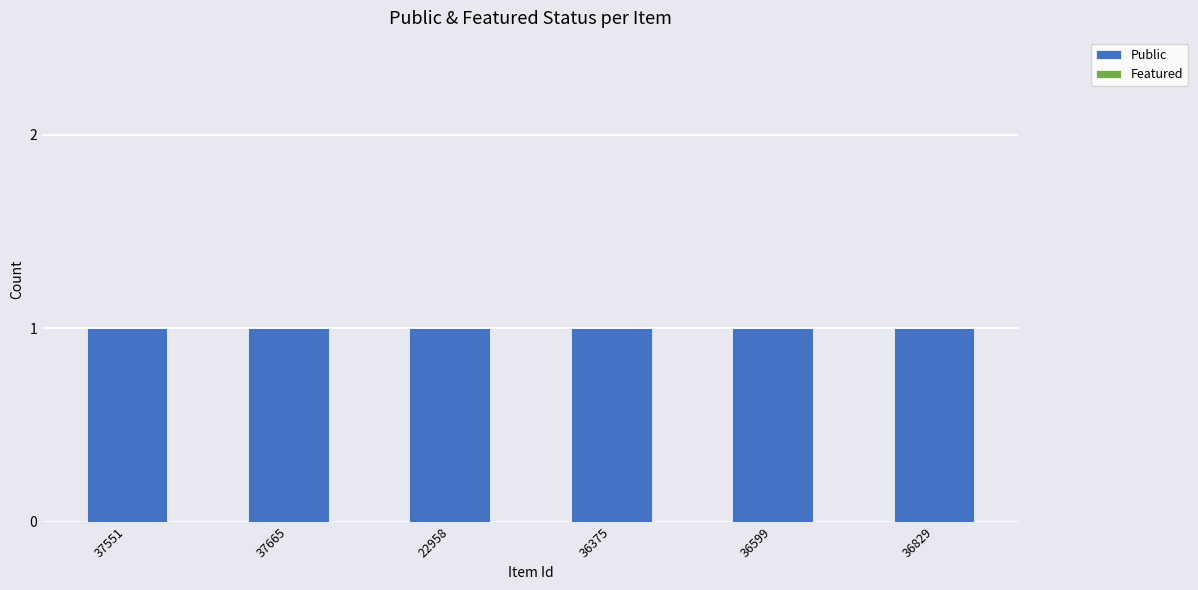

Which label corresponds to the largest value in the chart?

37551